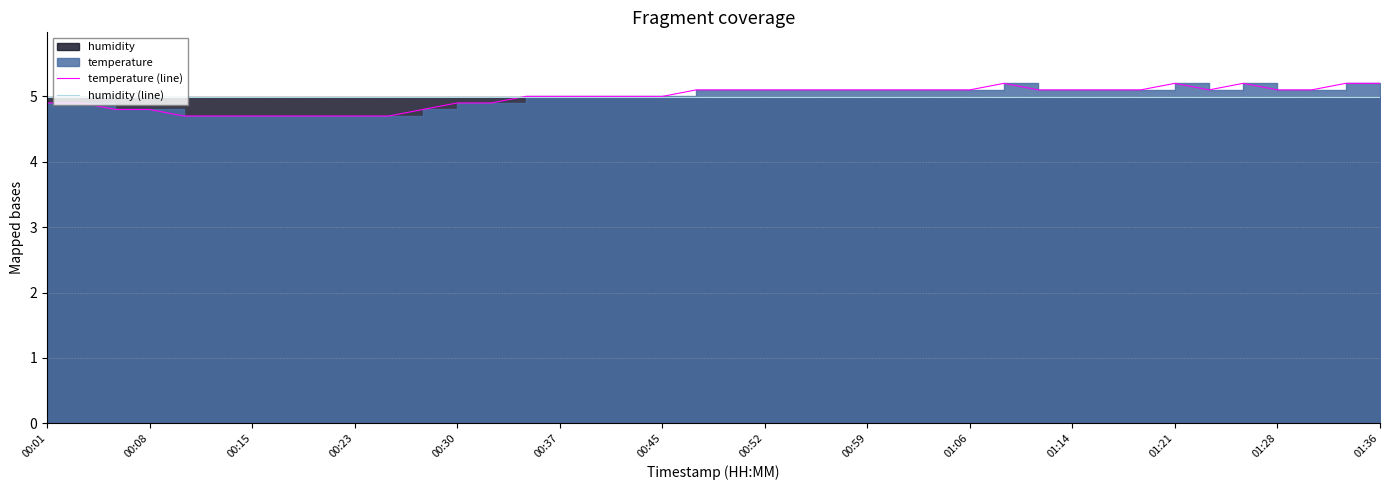

Which series changed the most between 00:30 and 00:59?

temperature (line)